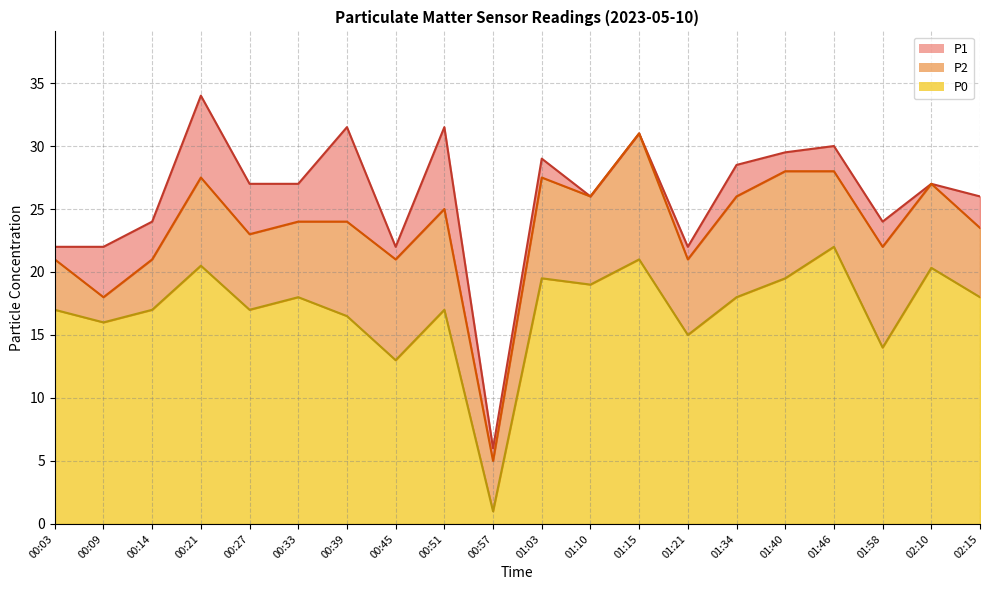

How many values in the P0 series exceed 18?

7